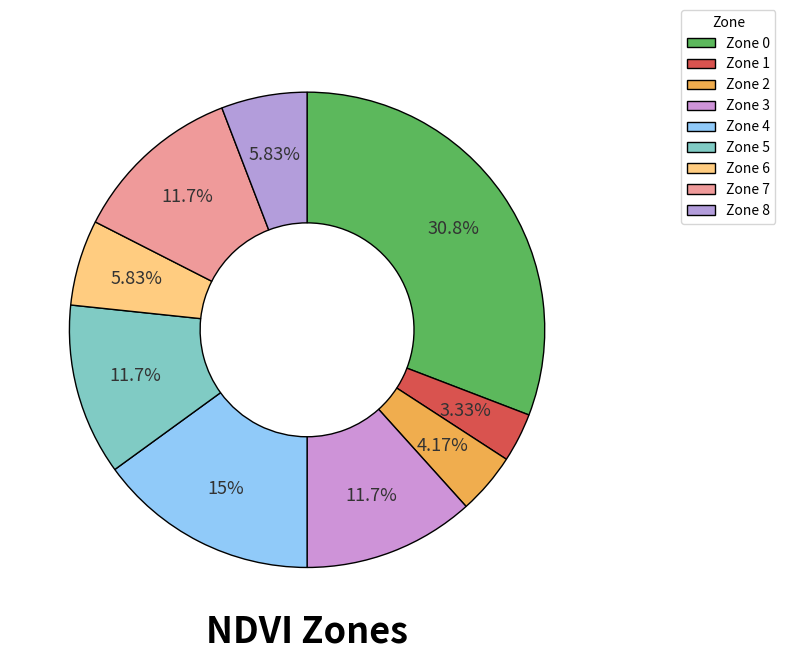

To the nearest percent, what is the difference between the largest and smallest slice percentages?

28%